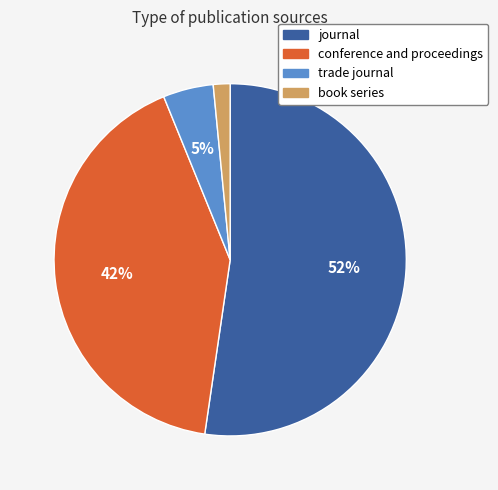

Which category accounts for the majority?

journal